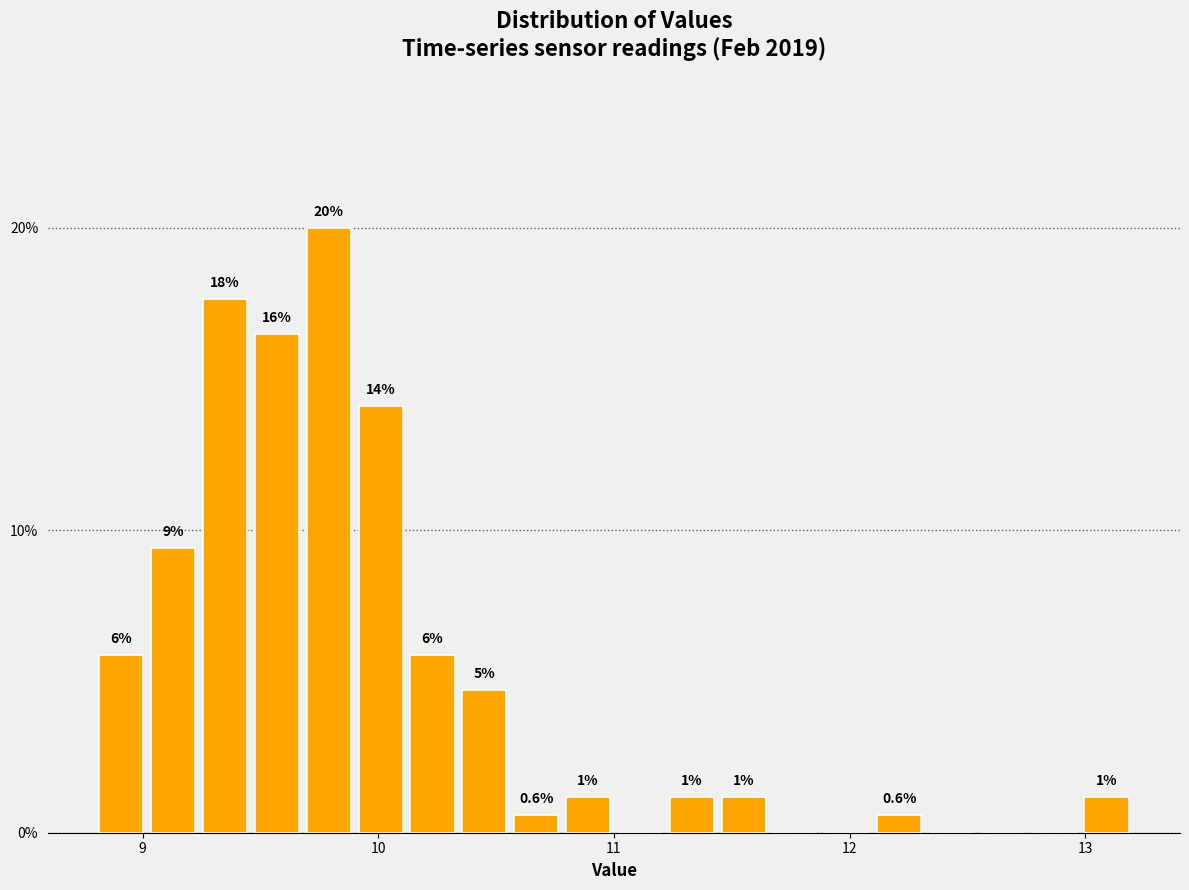

Read against the x-axis, roughly where is the centre of the tallest bar?

9.8